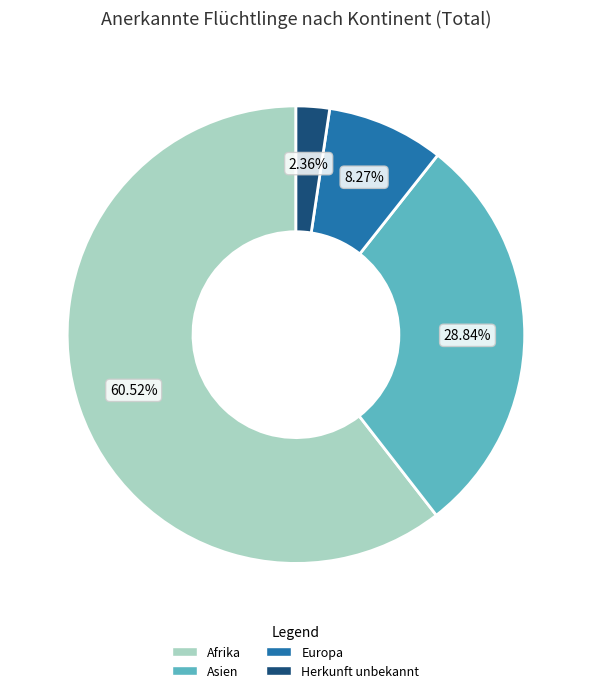

How many segments does this pie chart have?

4